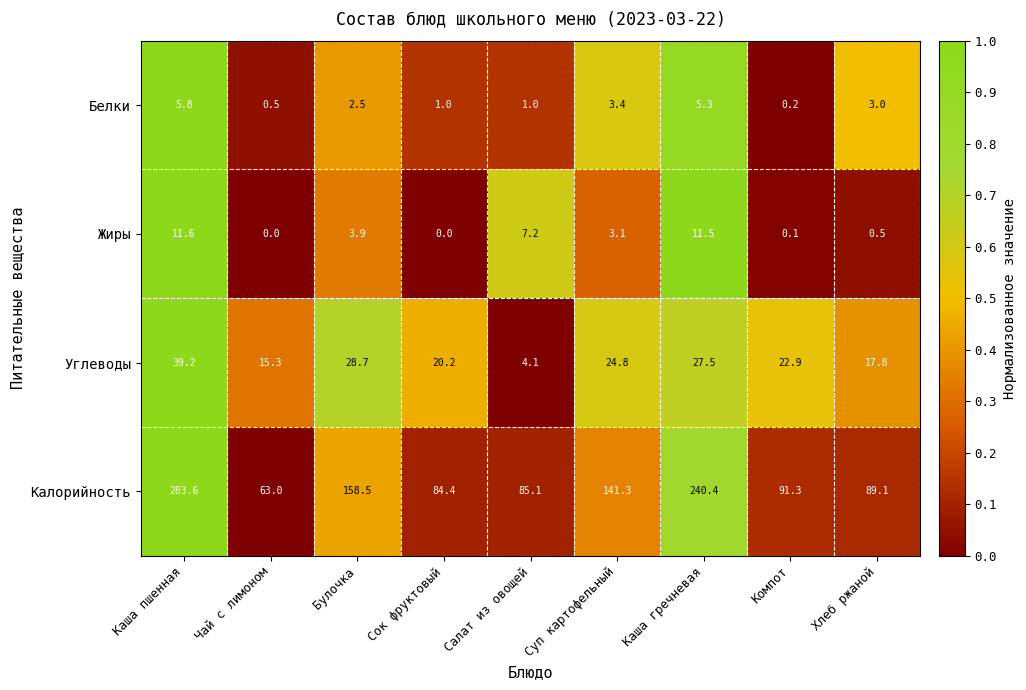

What is the total value across all series at Чай с лимоном?

78.8